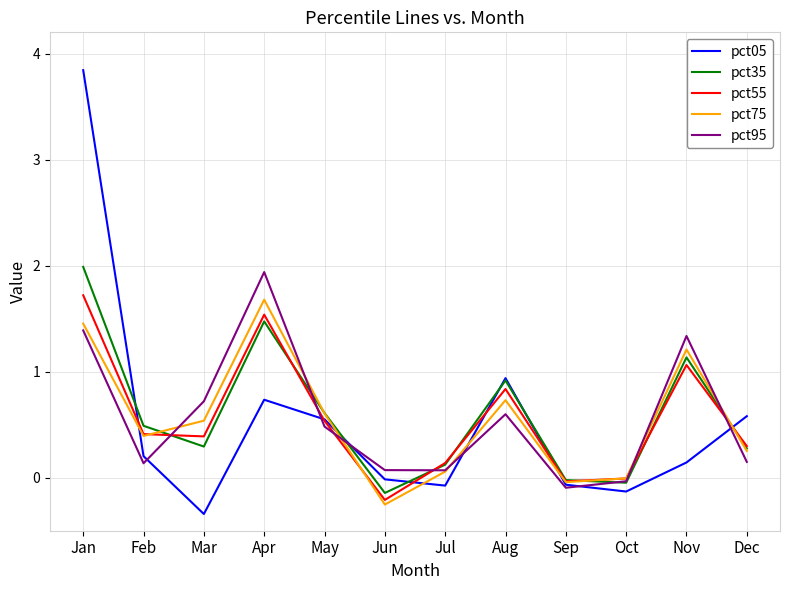

Which category has the lowest value across all series?

Mar